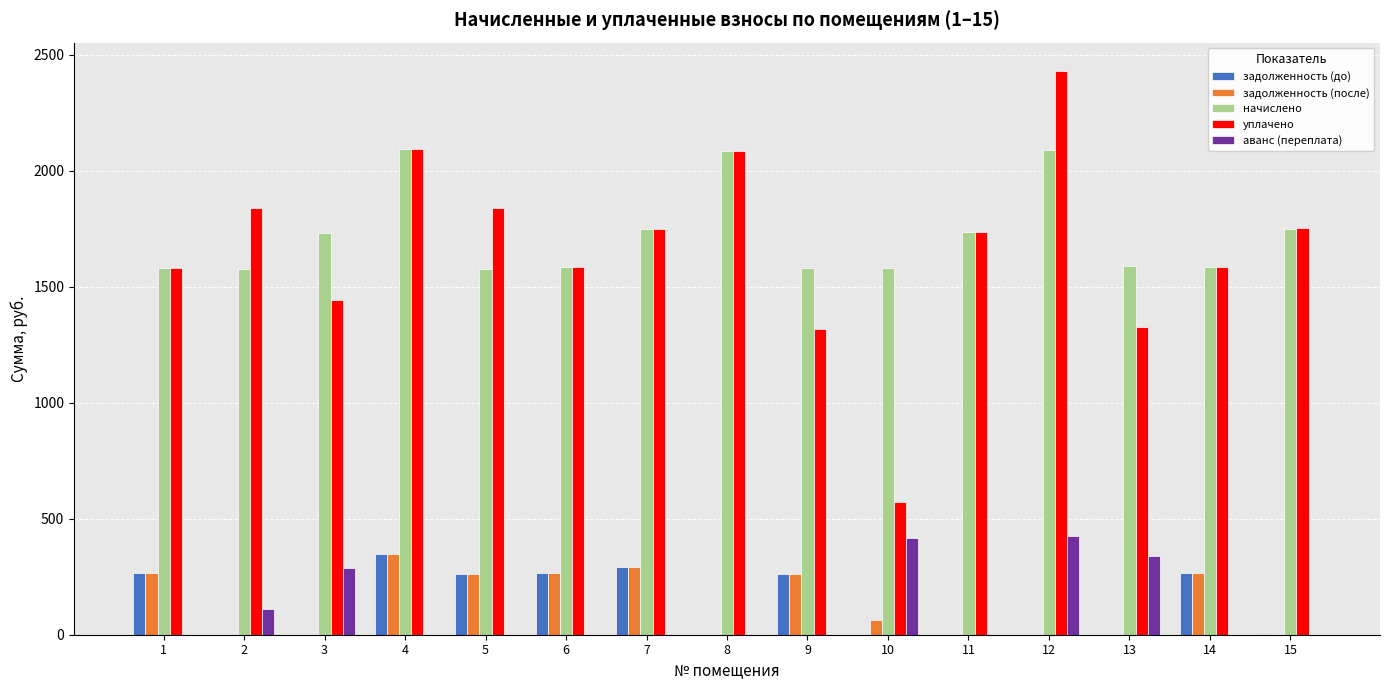

What is the total value across all series at 5?

3940.1